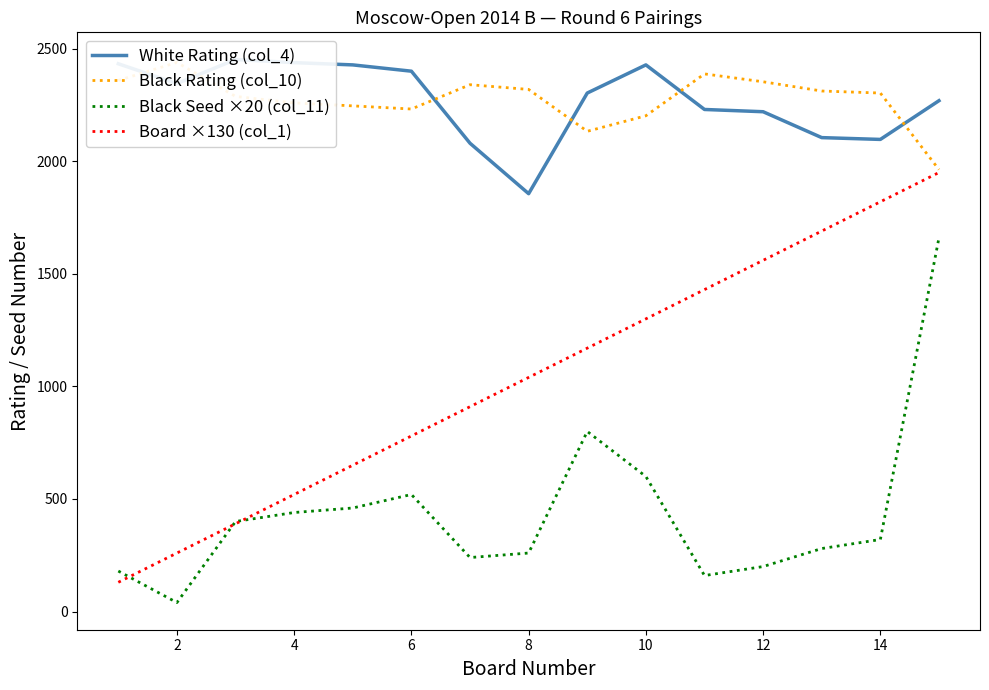

What is the highest value of the Black Seed ×20 (col_11) series?

1660